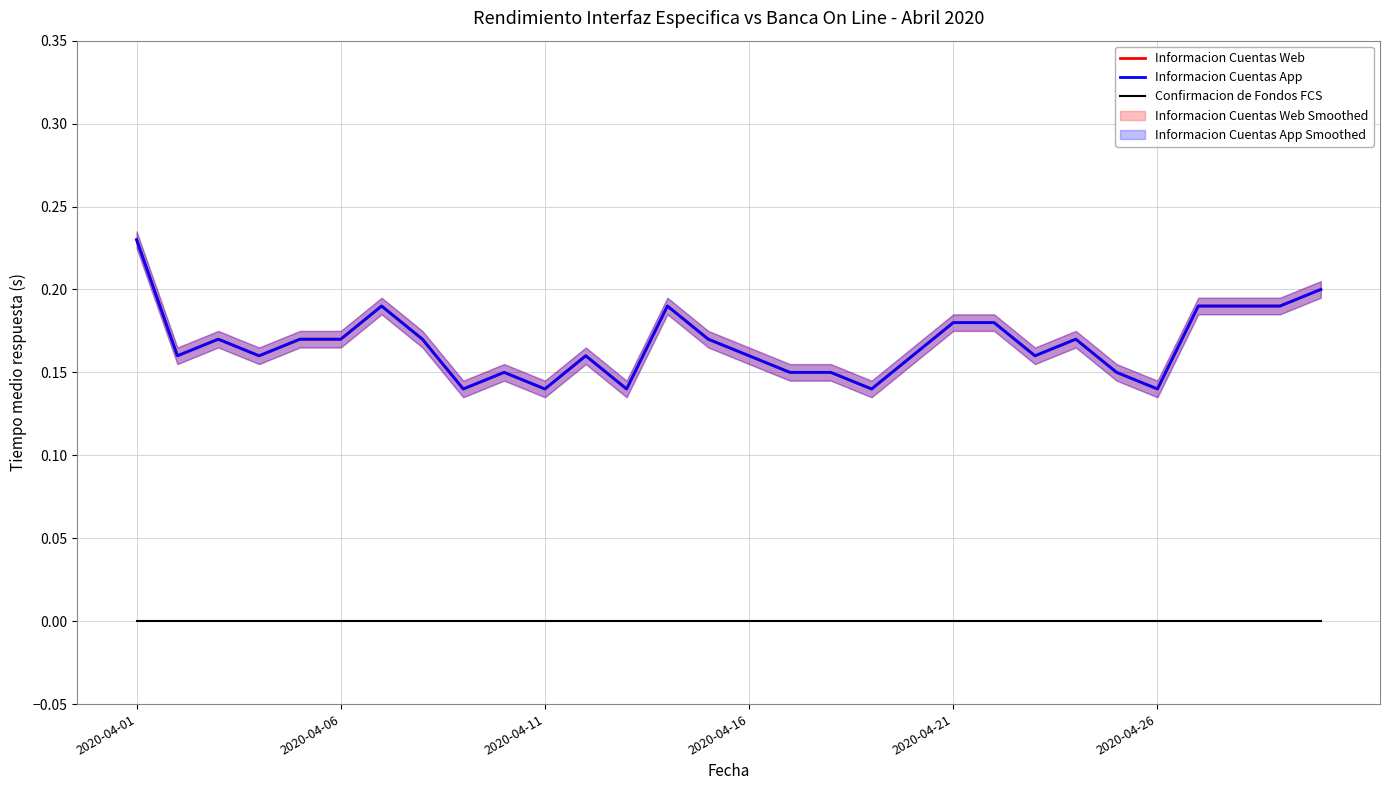

What is the sum of the Informacion Cuentas Web values at 8 and 2020-04-26?

0.3